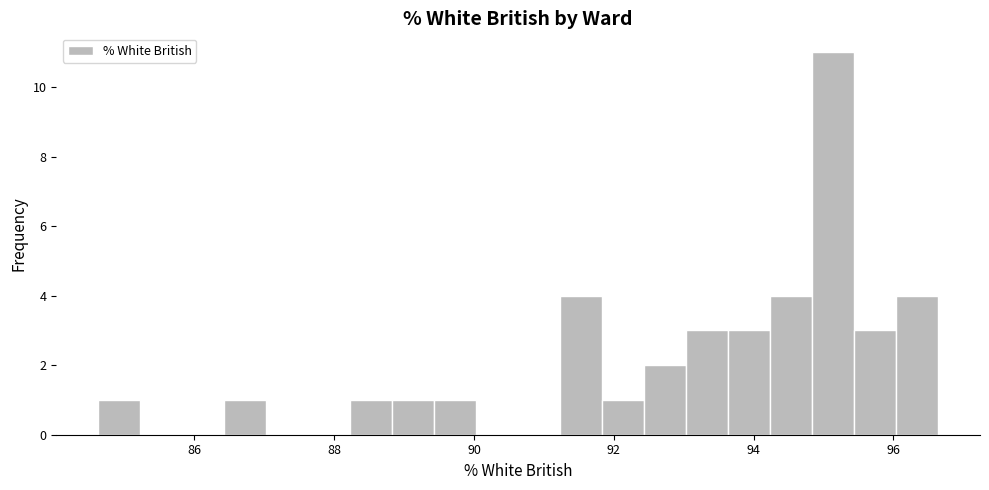

Around what value on the x-axis is the tallest bar? Give the approximate position of its centre, as read against the axis.

95.2